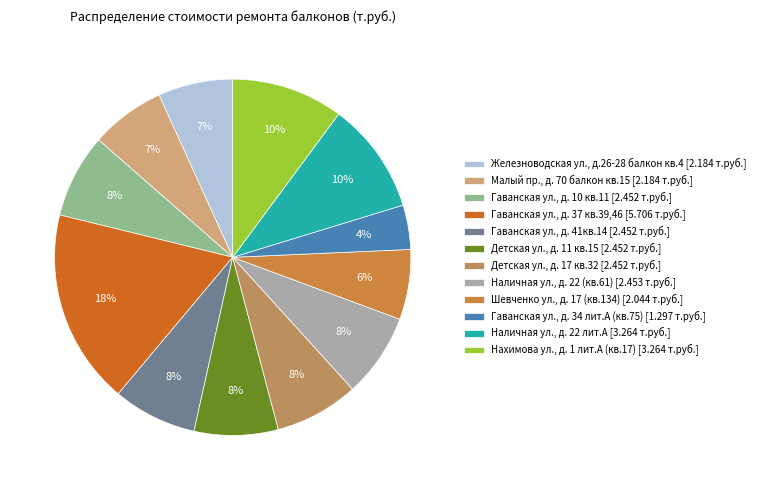

Between Гаванская ул., д. 10 кв.11 and Нахимова ул., д. 1 лит.А (кв.17), which is larger?

Нахимова ул., д. 1 лит.А (кв.17)